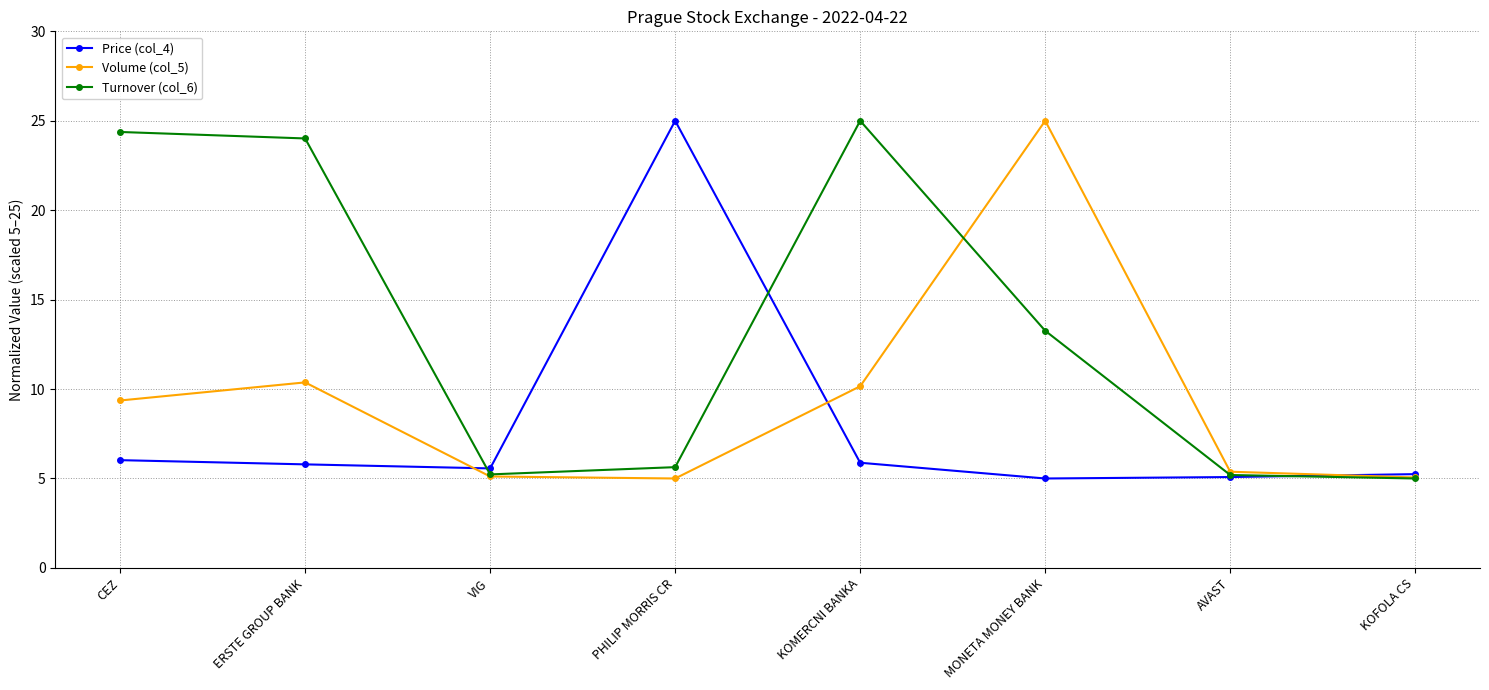

Which series has the largest total across all categories?

Turnover (col_6)